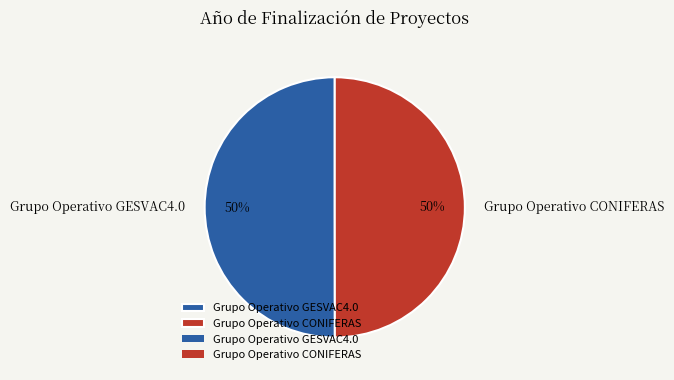

To the nearest percent, what percentage of the pie is Grupo Operativo CONIFERAS?

50%